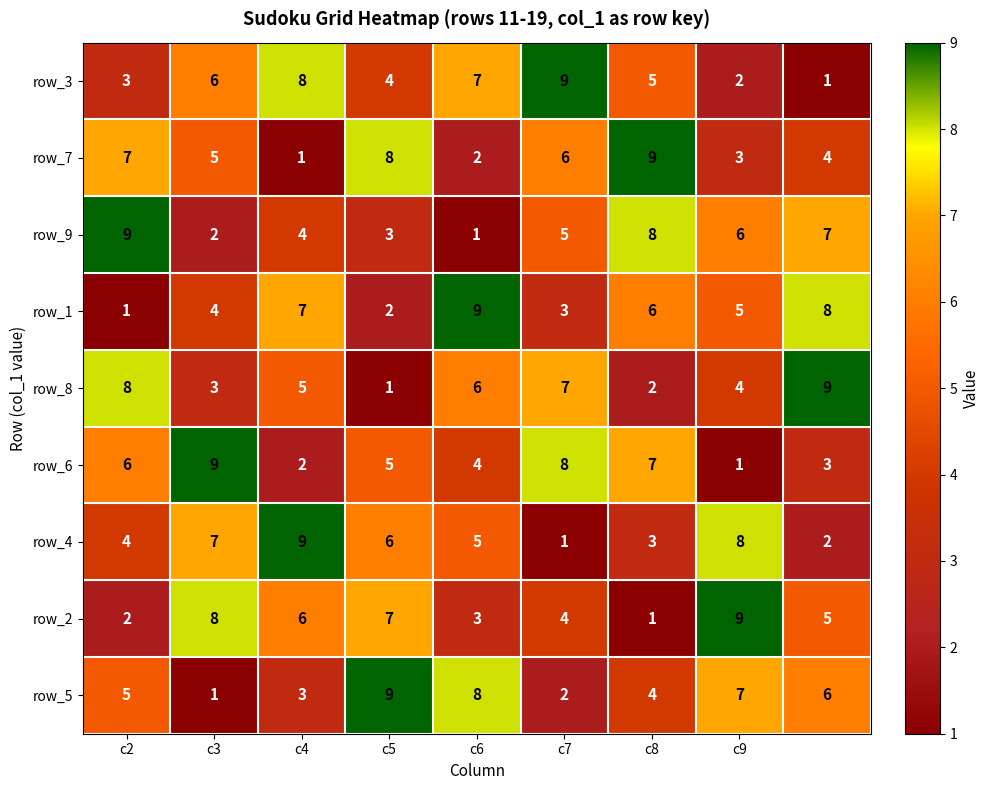

What is the average value of the row_1 series?

5